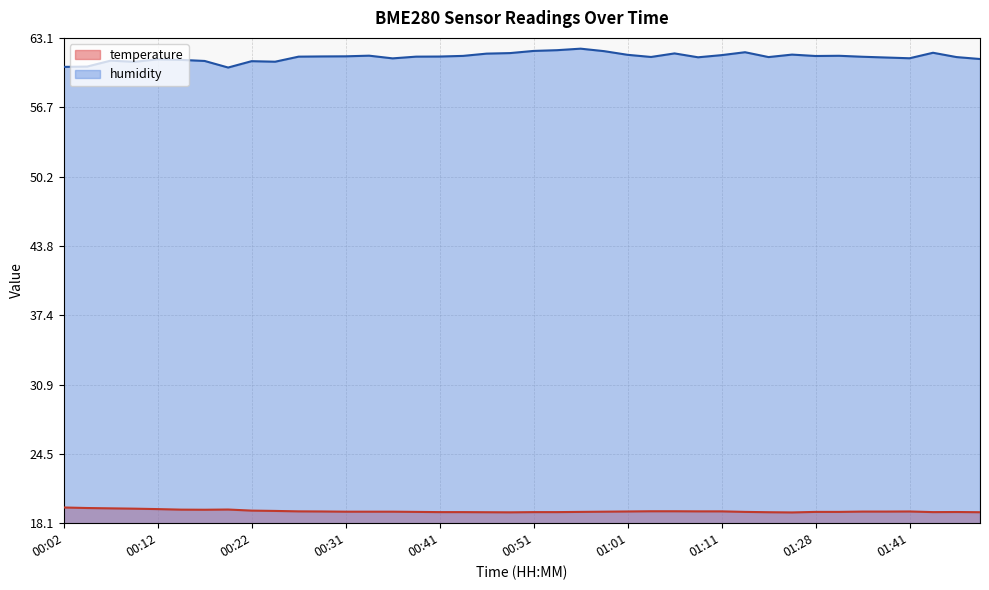

Read the temperature value at 01:22.

19.1